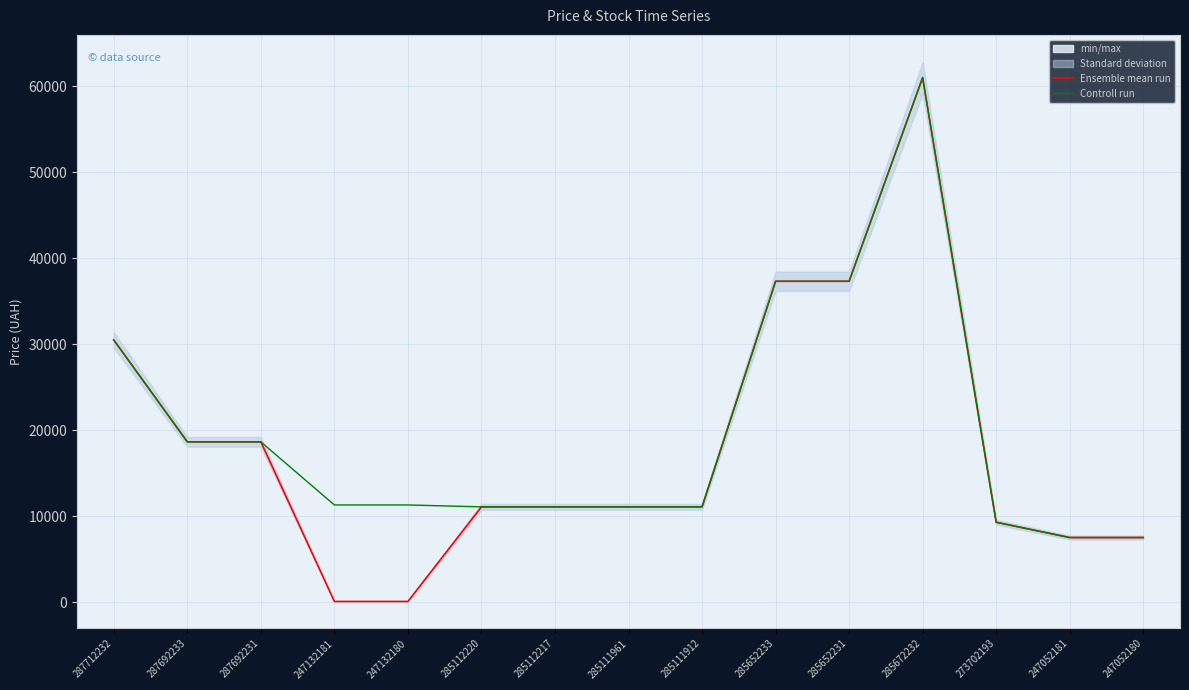

In Ensemble mean run, how many points are higher than both neighbors (excluding endpoints)?

1